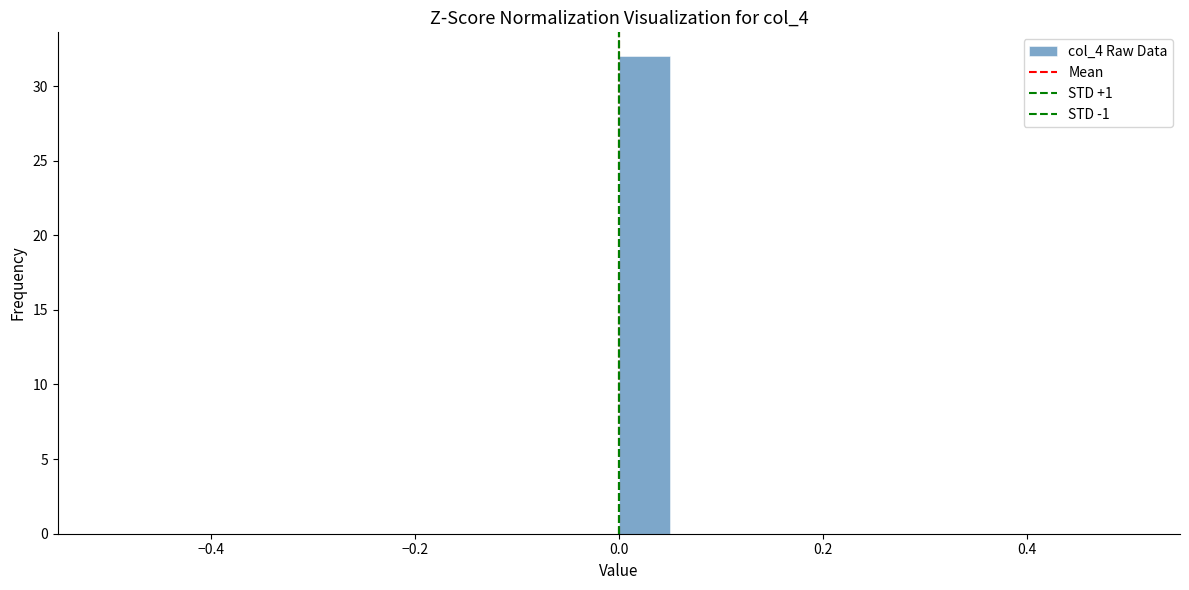

Around what value on the x-axis is the tallest bar? Give the approximate position of its centre, as read against the axis.

0.02